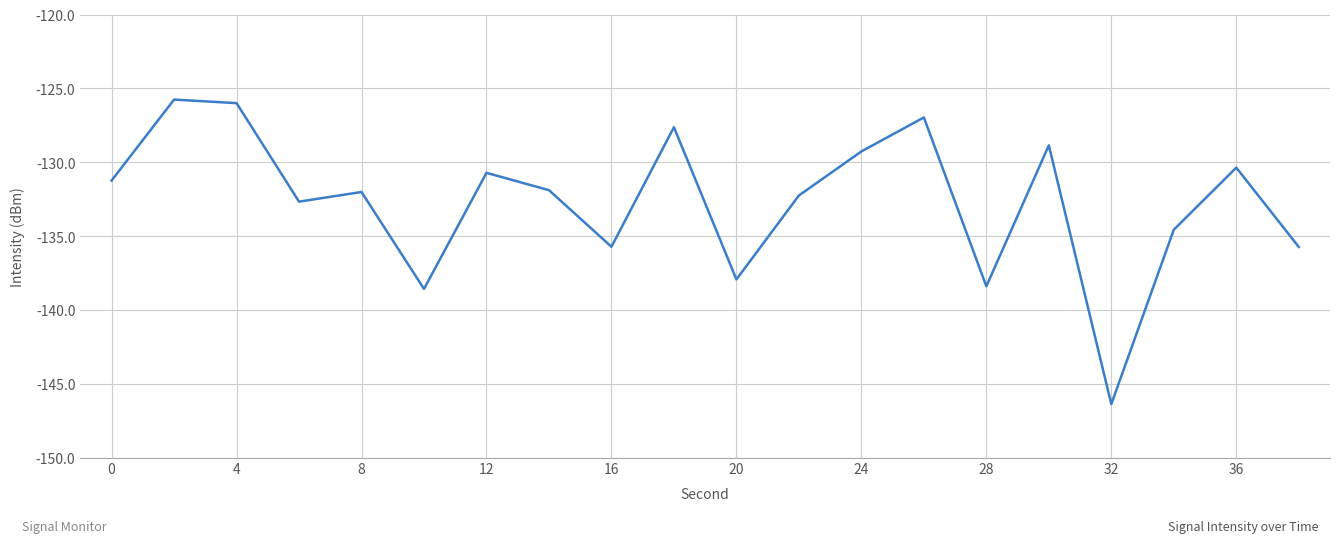

Does the chart have visible grid lines?

Yes